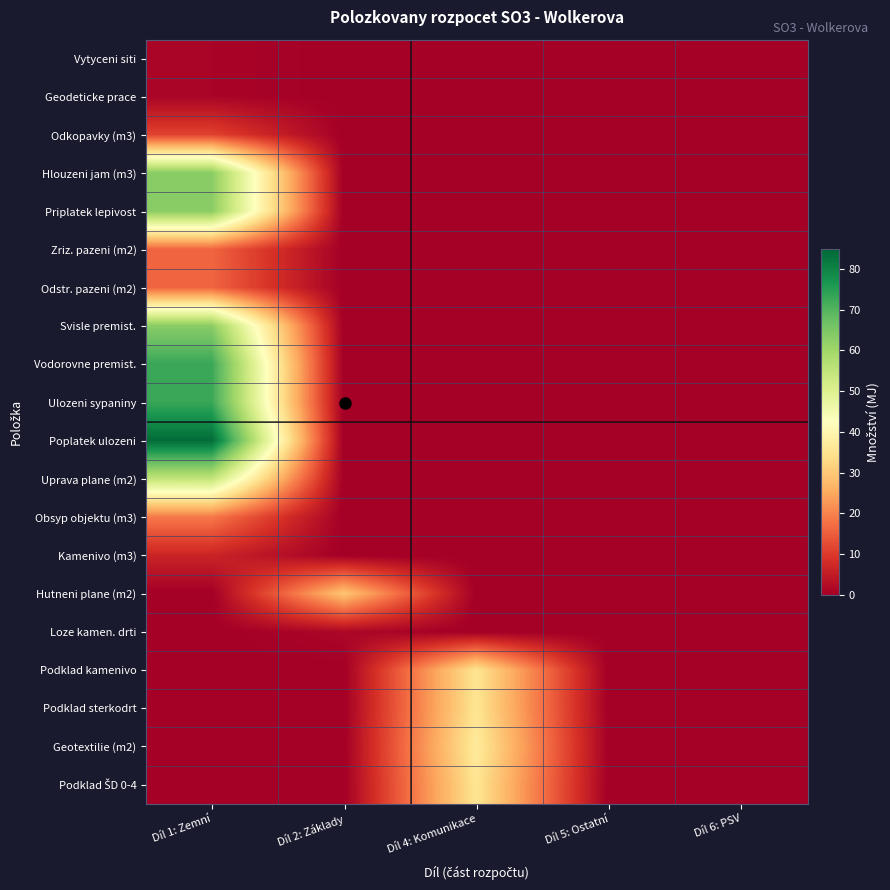

Which series has the largest total across all categories?

Poplatek ulozeni